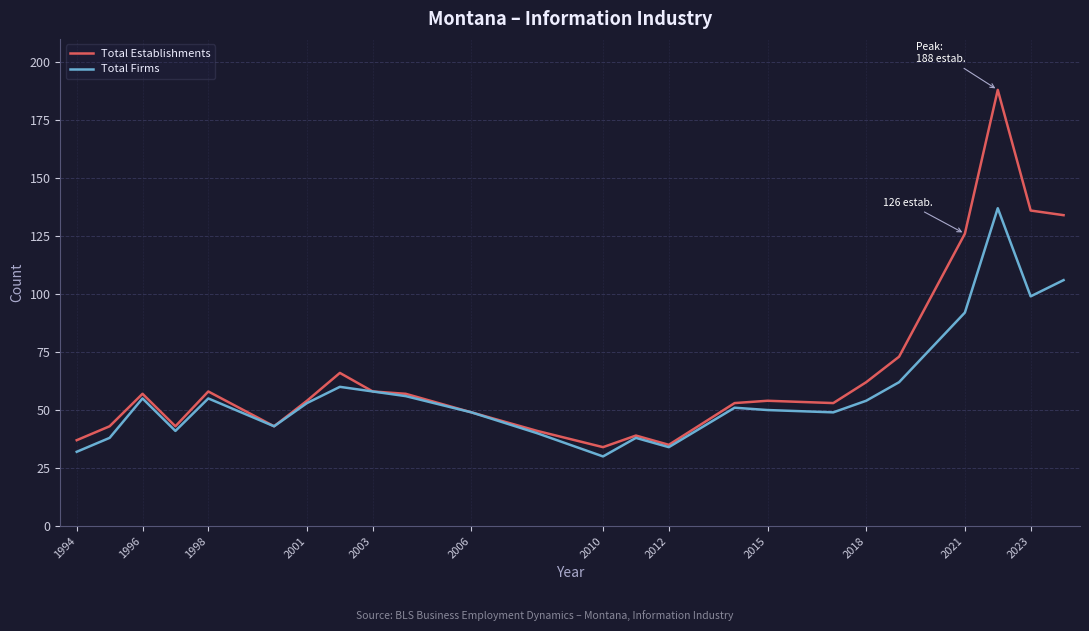

Which series has the widest spread of values?

Total Establishments